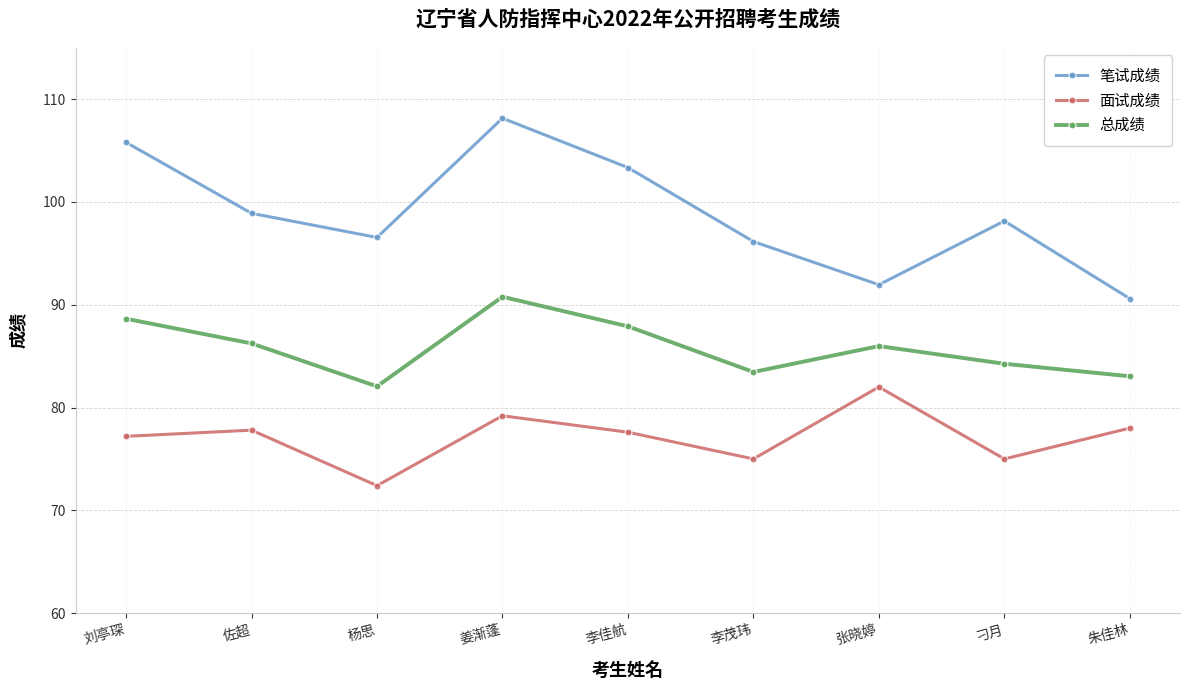

What is the difference between the 面试成绩 values at 李佳航 and 佐超?

0.2